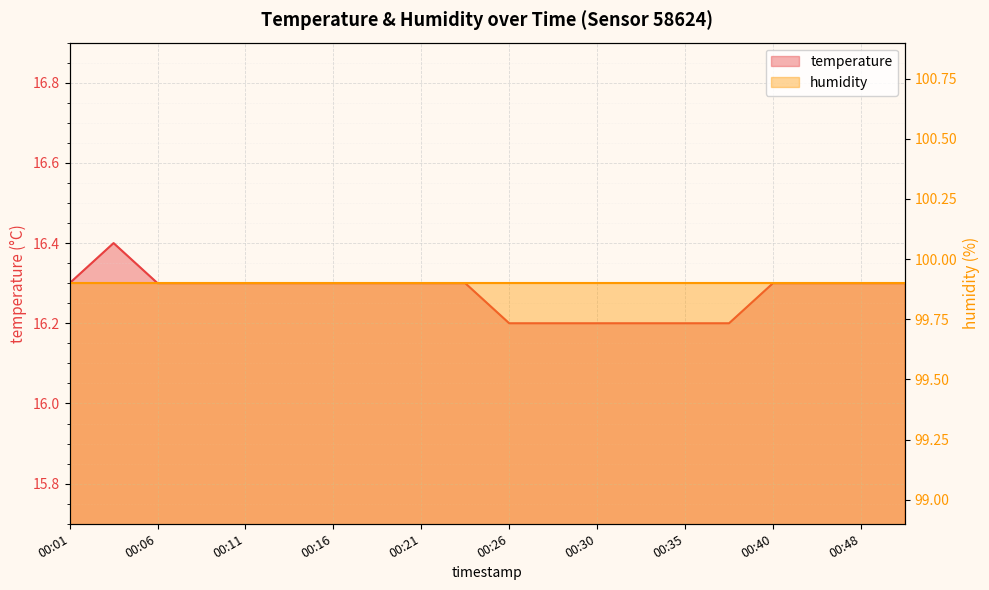

Reading left to right, extract all data points from this chart.

16.3	16.4	16.3	16.3	16.3	16.3	16.3	16.3	16.3	16.3	16.2	16.2	16.2	16.2	16.2	16.2	16.3	16.3	16.3	16.3